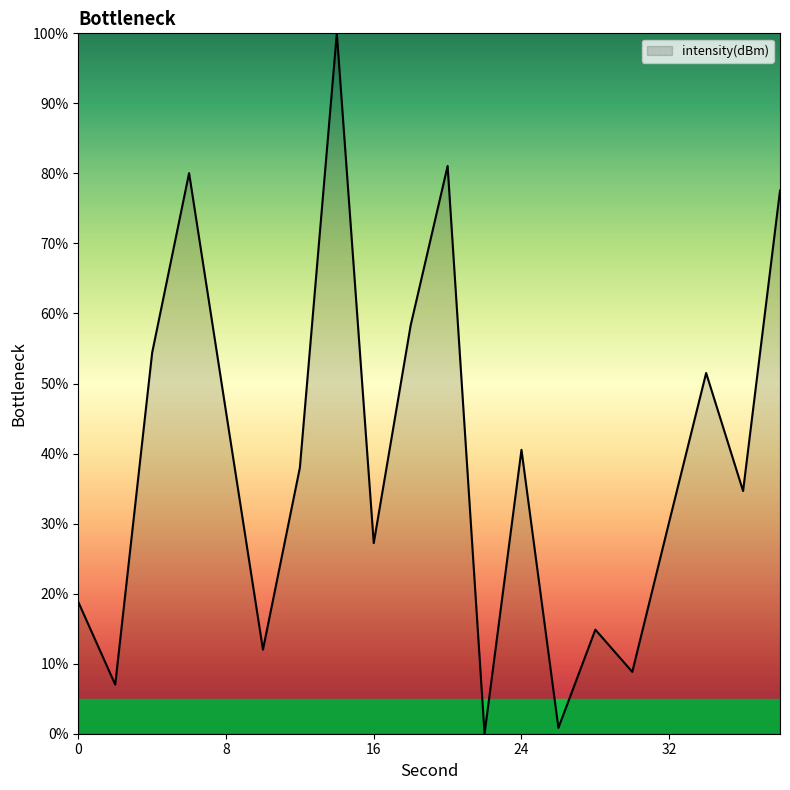

What is the maximum value shown in the chart?

100.0